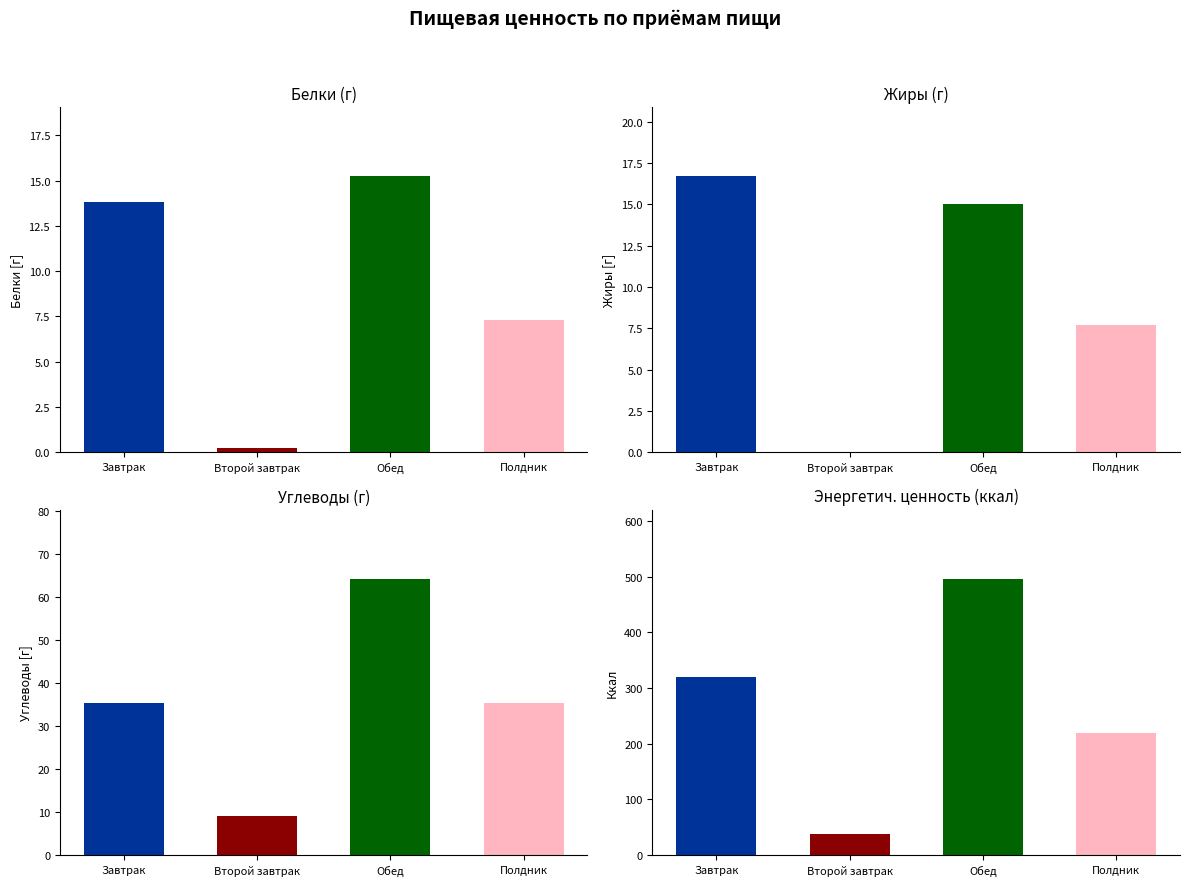

What is the sum of the Углеводы (У) values at Второй завтрак and Завтрак?

44.5